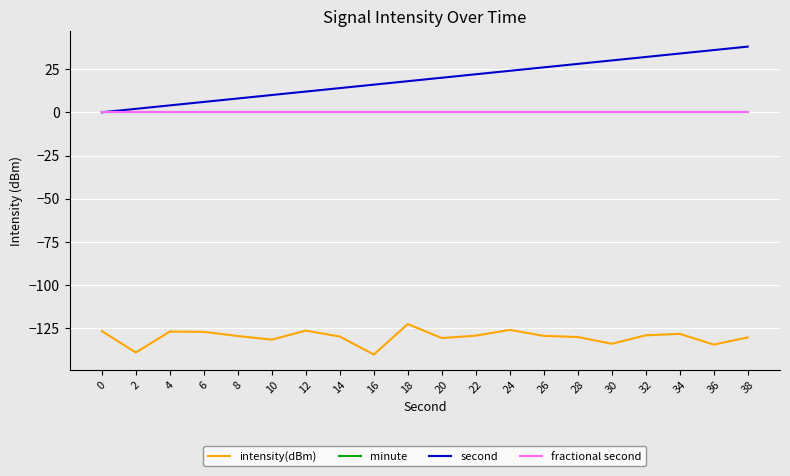

Which series has the widest spread of values?

second